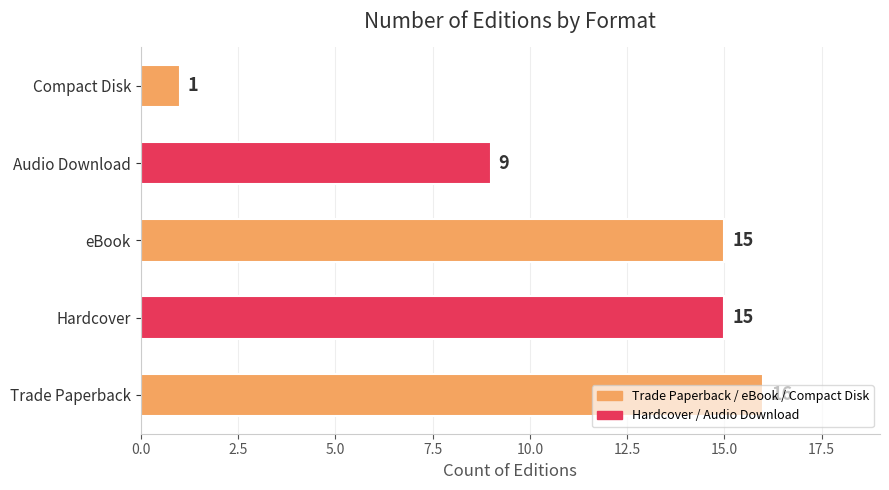

Is it true that the value at Compact Disk is 2?

False